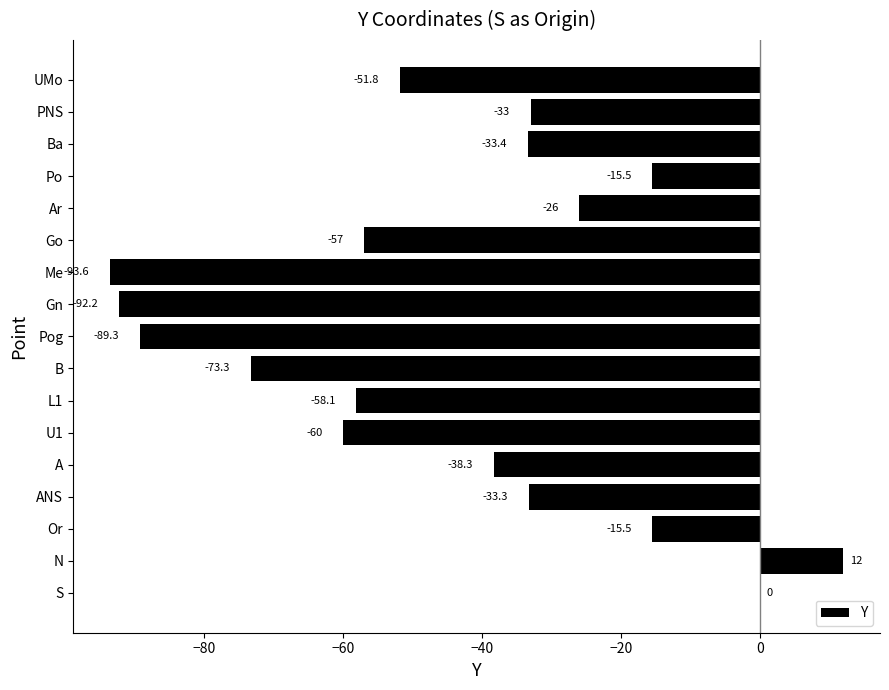

Is it true that the value at N is 12.0?

True